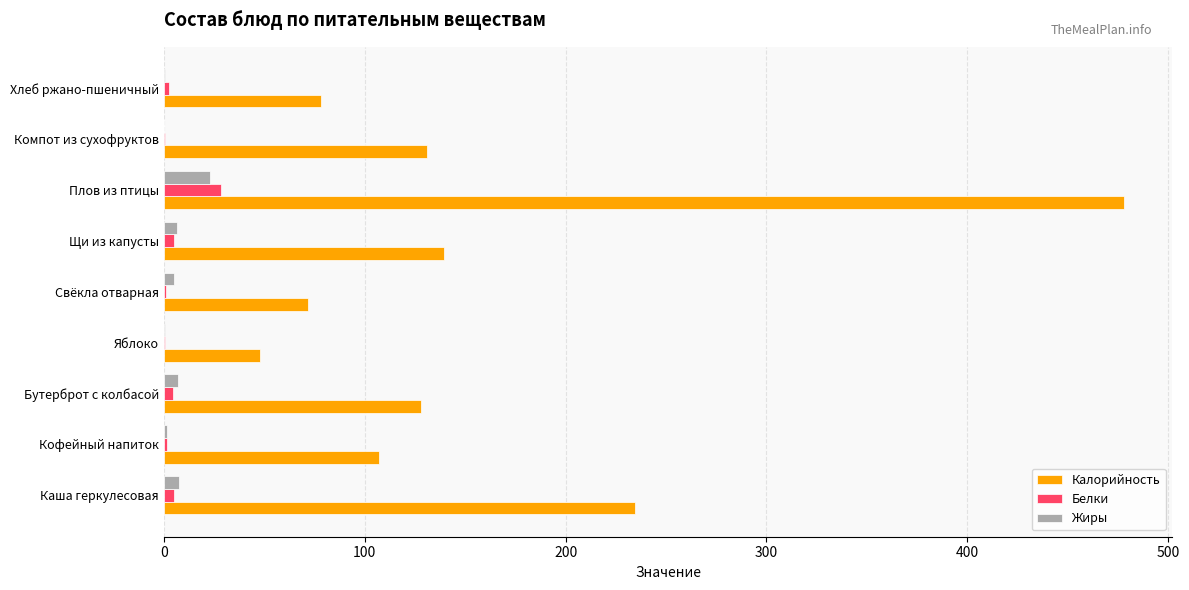

The Калорийность series shows 107.0 at Кофейный напиток. True or false?

True